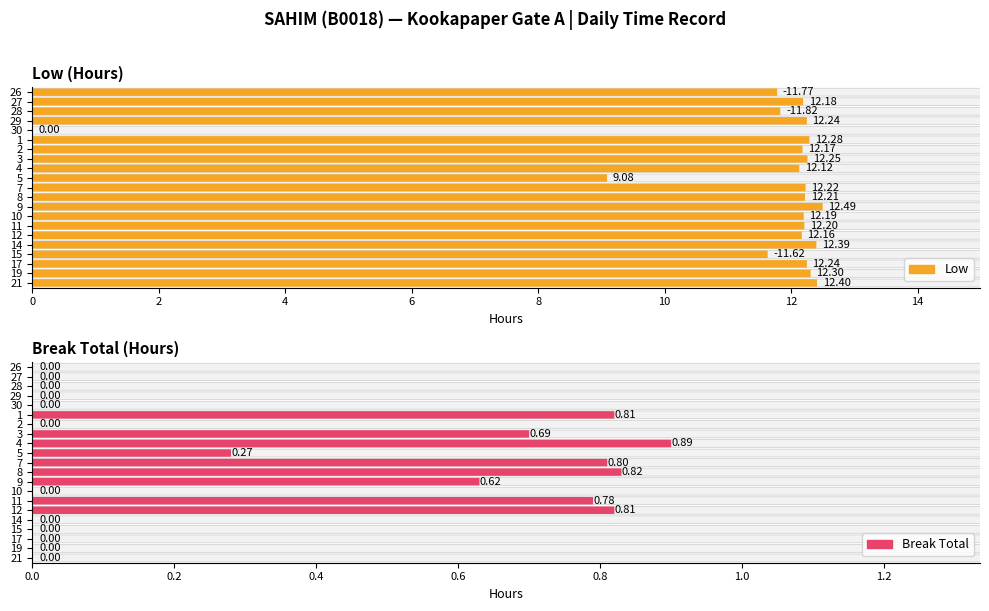

What is the total value across all series at 4?

13.0